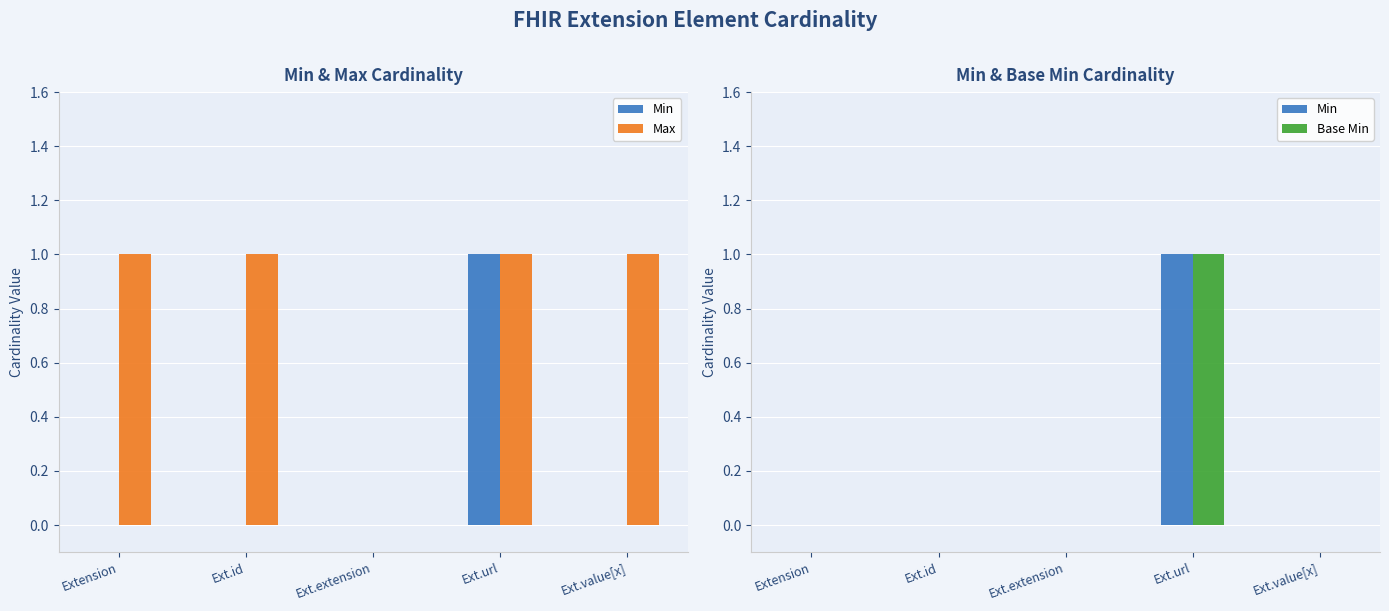

How many data points does each series have?

5